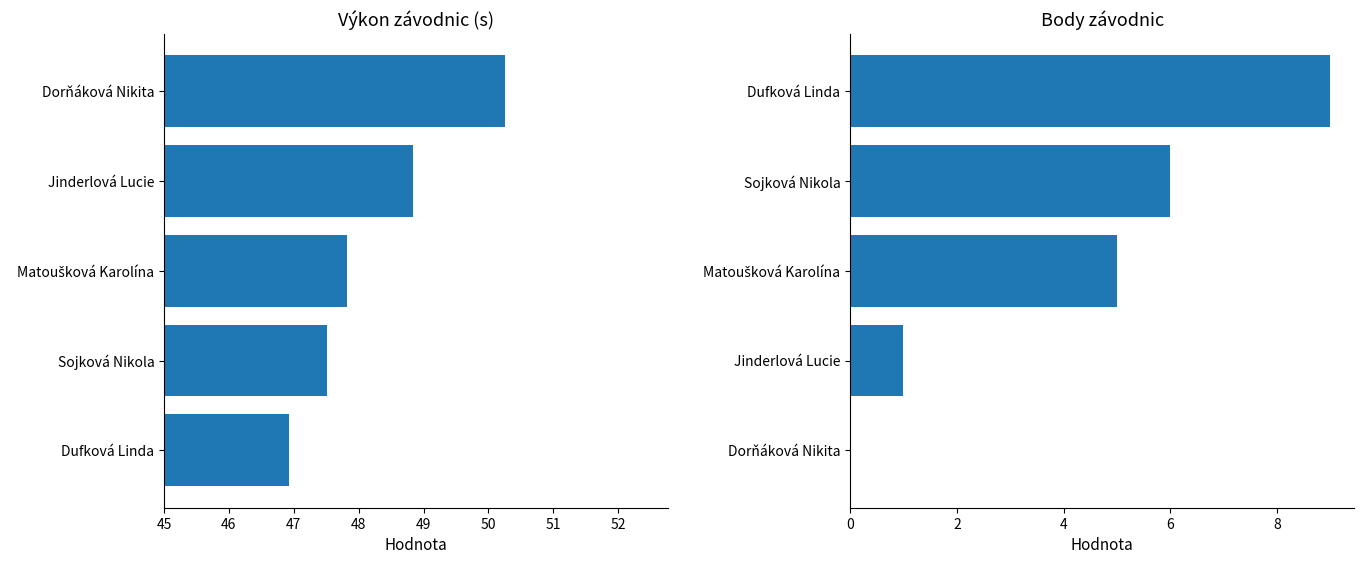

Rank the series by their maximum value, from lowest to highest.

Body, Výkon